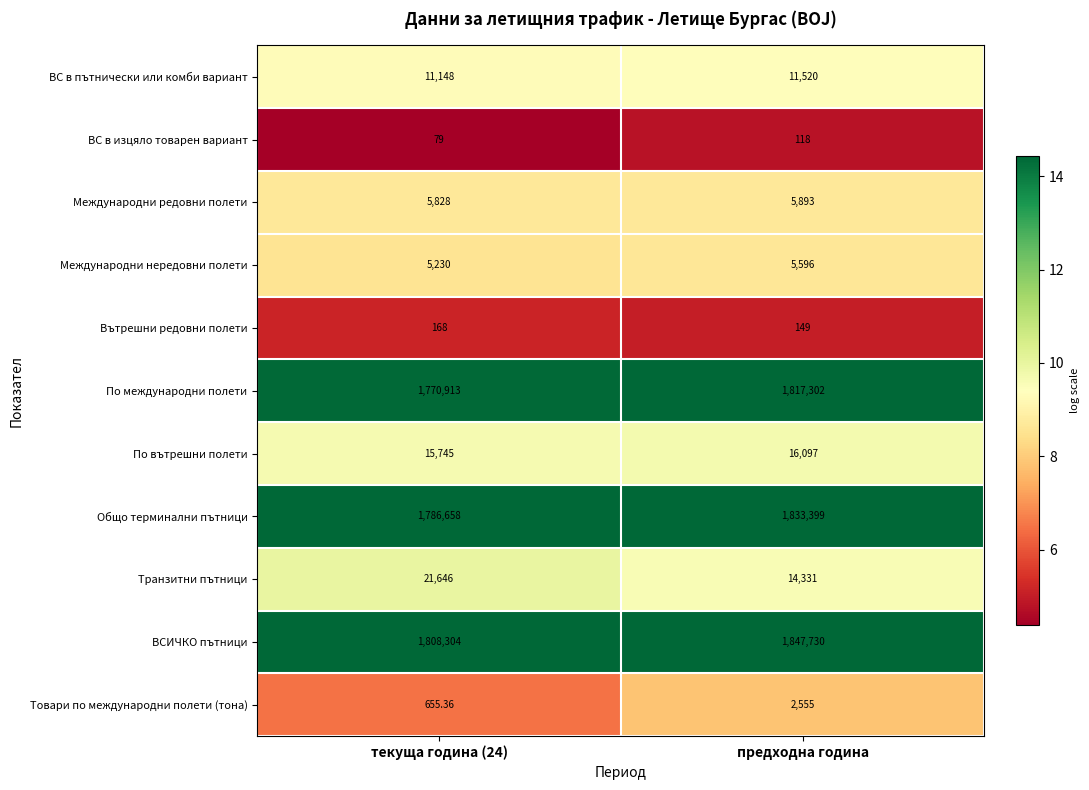

Rank the series at текуща година (24) from highest to lowest value.

ВСИЧКО пътници, Общо терминални пътници, По международни полети, Транзитни пътници, По вътрешни полети, ВС в пътнически или комби вариант, Международни редовни полети, Международни нередовни полети, Товари по международни полети (тона), Вътрешни редовни полети, ВС в изцяло товарен вариант